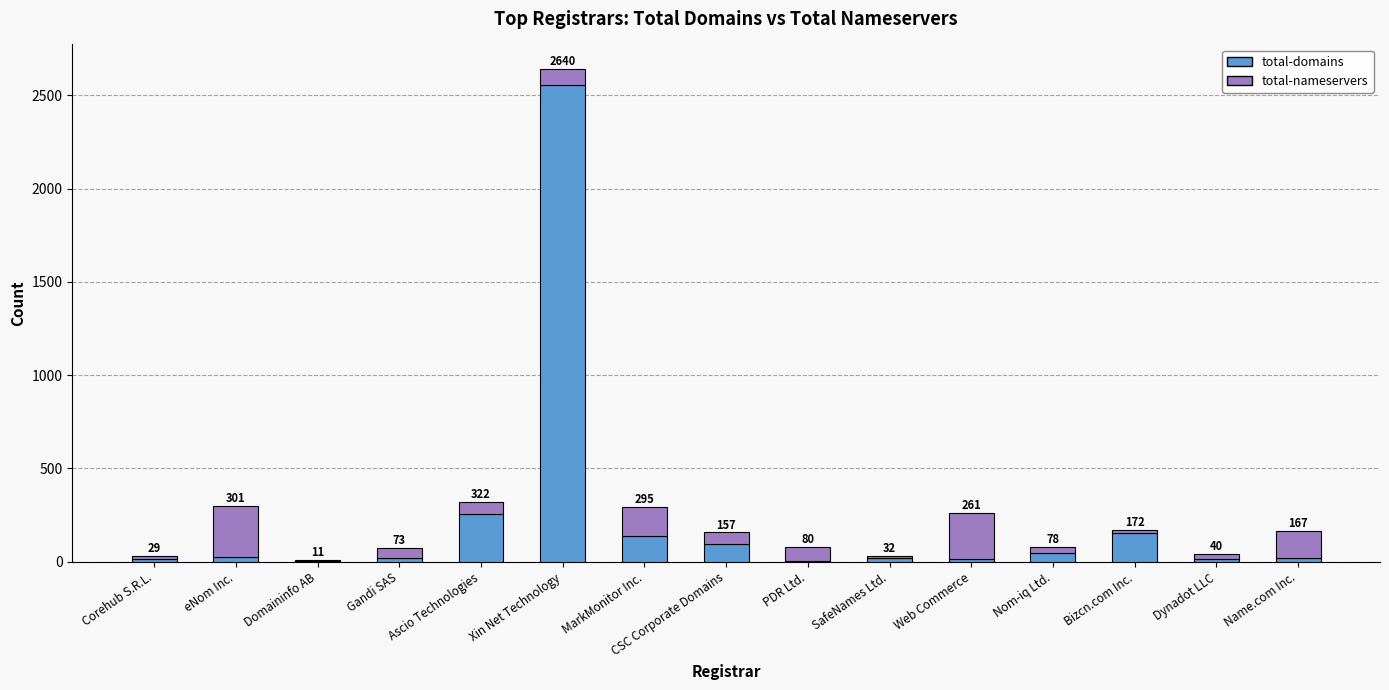

Does the chart contain stacked bars?

Yes